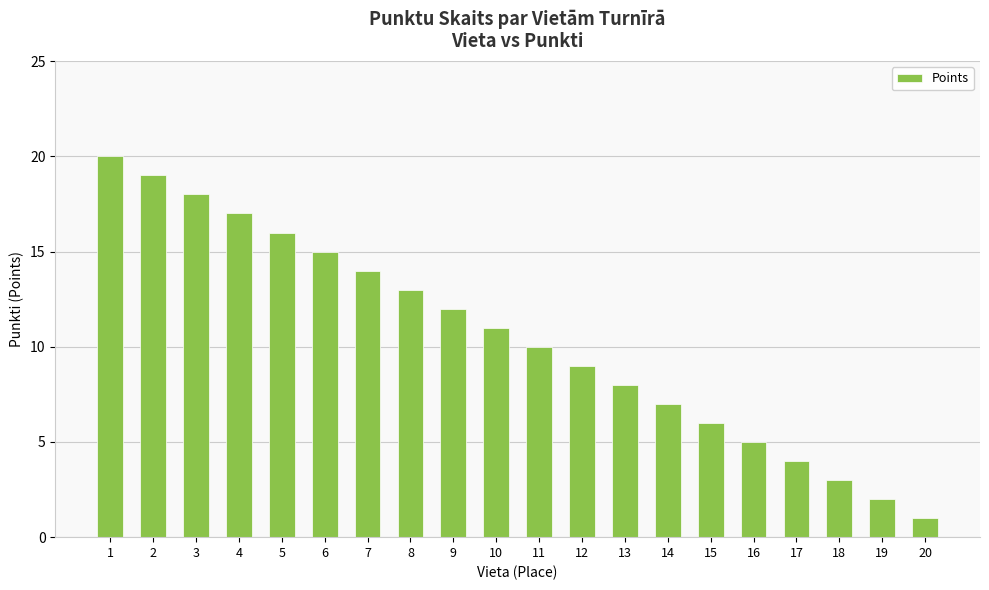

Reading right to left, transcribe all the data shown in this chart.

1	2	3	4	5	6	7	8	9	10	11	12	13	14	15	16	17	18	19	20